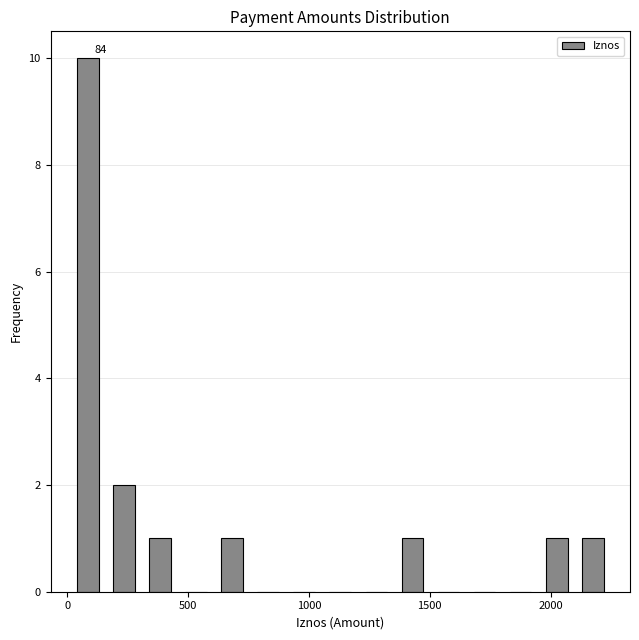

Read against the x-axis, roughly where is the centre of the tallest bar?

100